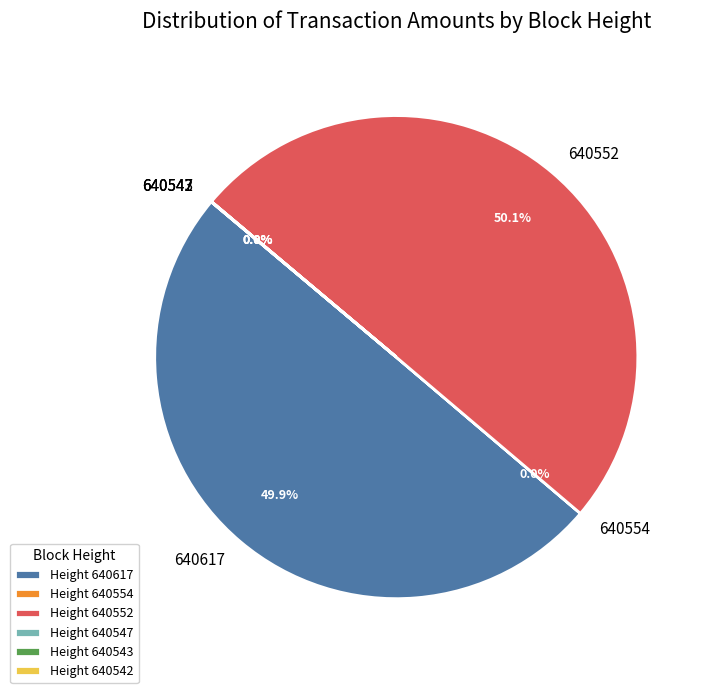

What percentage is NOT represented by 640617?

50.1%